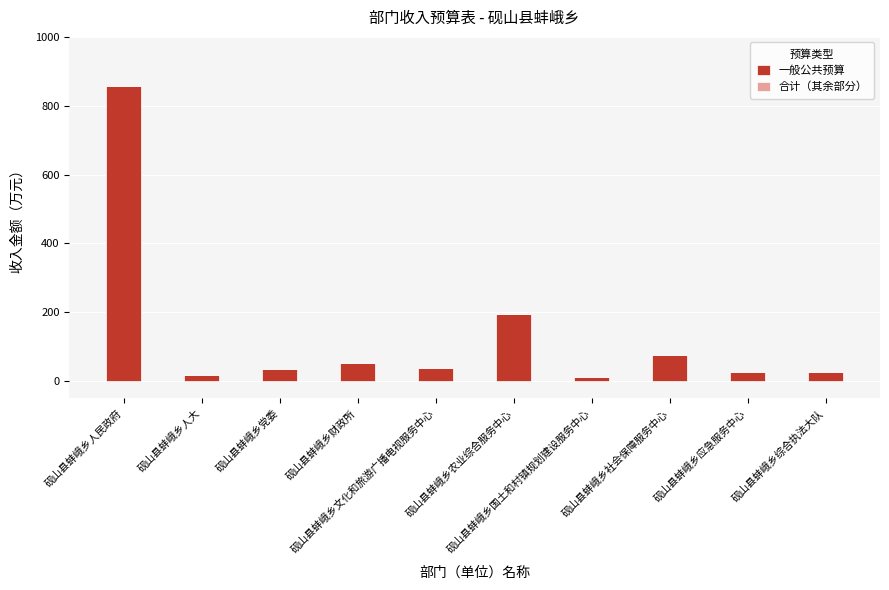

What is the greatest value displayed?

856.0